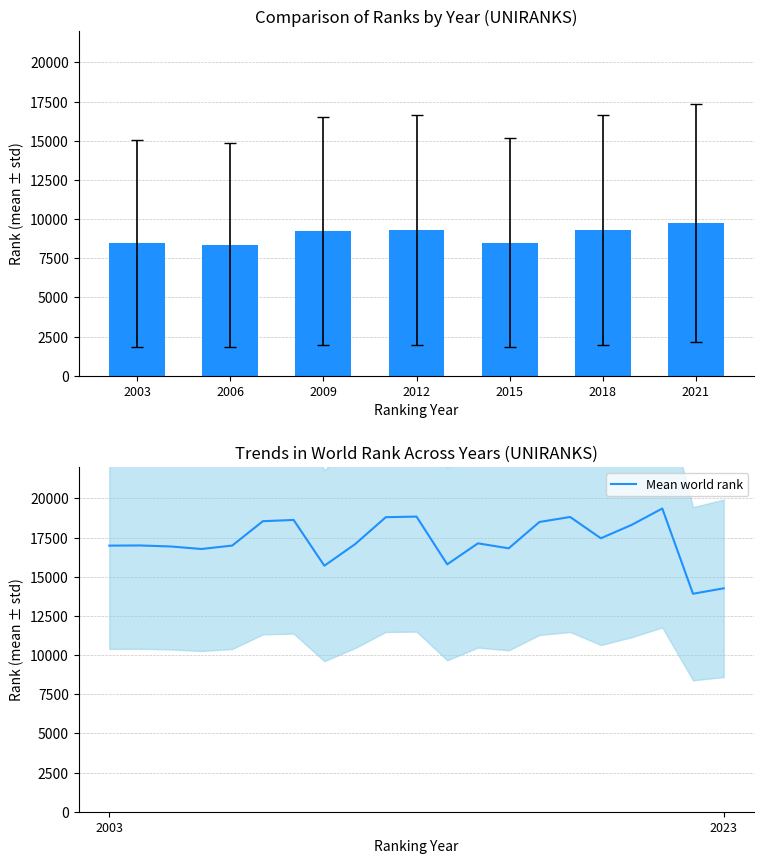

Which series has the largest range (max minus min)?

world rank